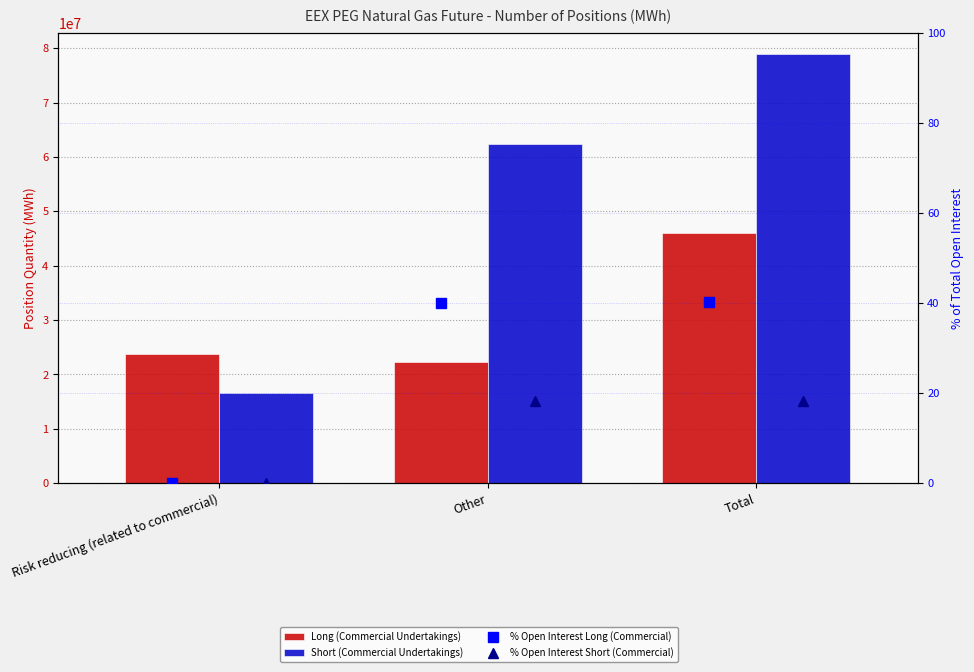

Count the number of data series in this chart.

4